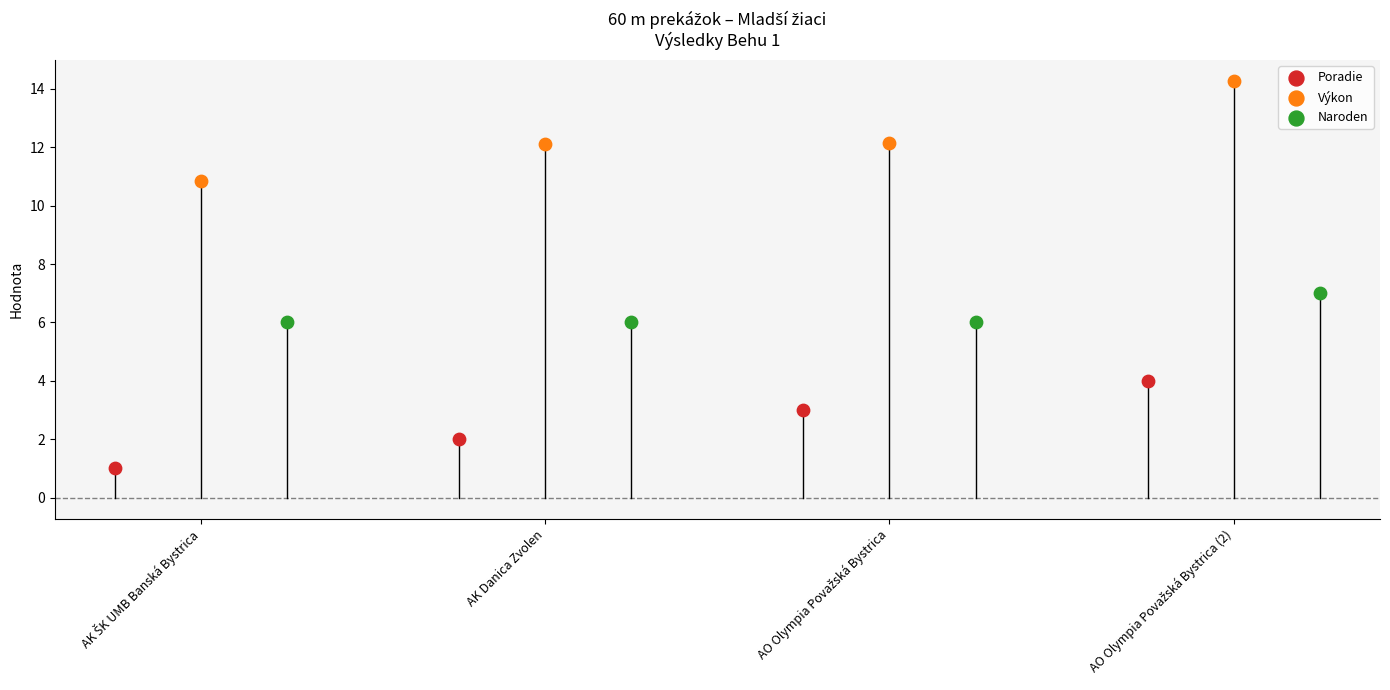

Which series has the largest Y range (max minus min)?

Výkon